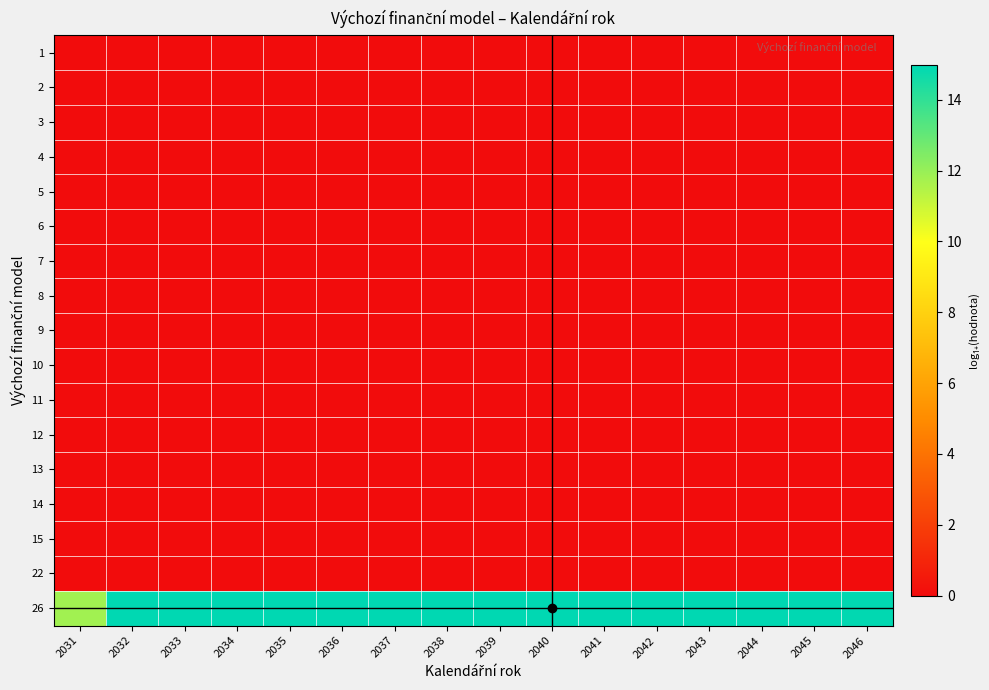

What is the greatest value displayed?

15.0